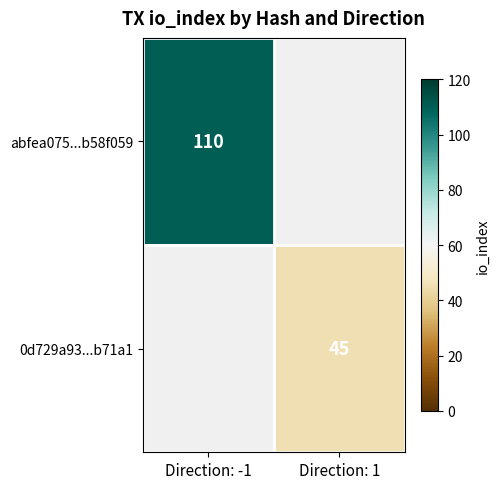

The abfea075...b58f059 series shows 67 at Direction: -1. True or false?

False